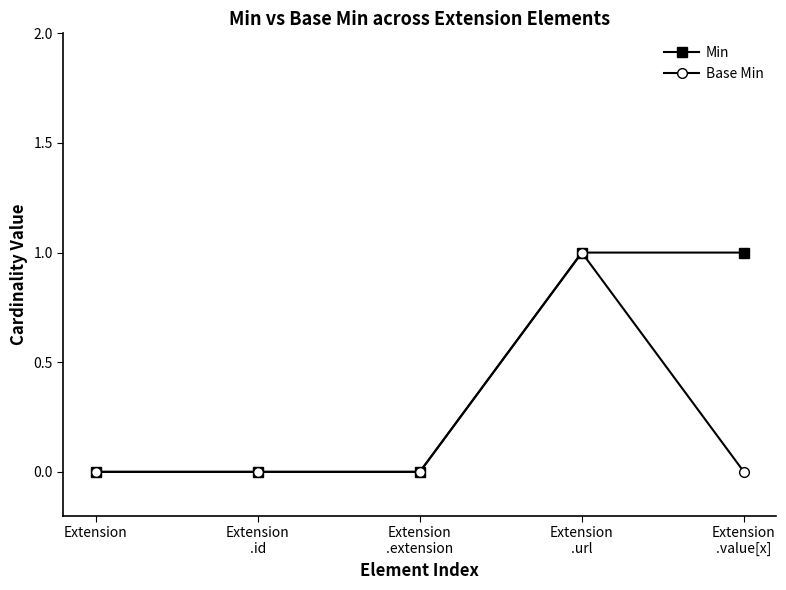

True or false: Min has more than 2 interior local peaks.

False